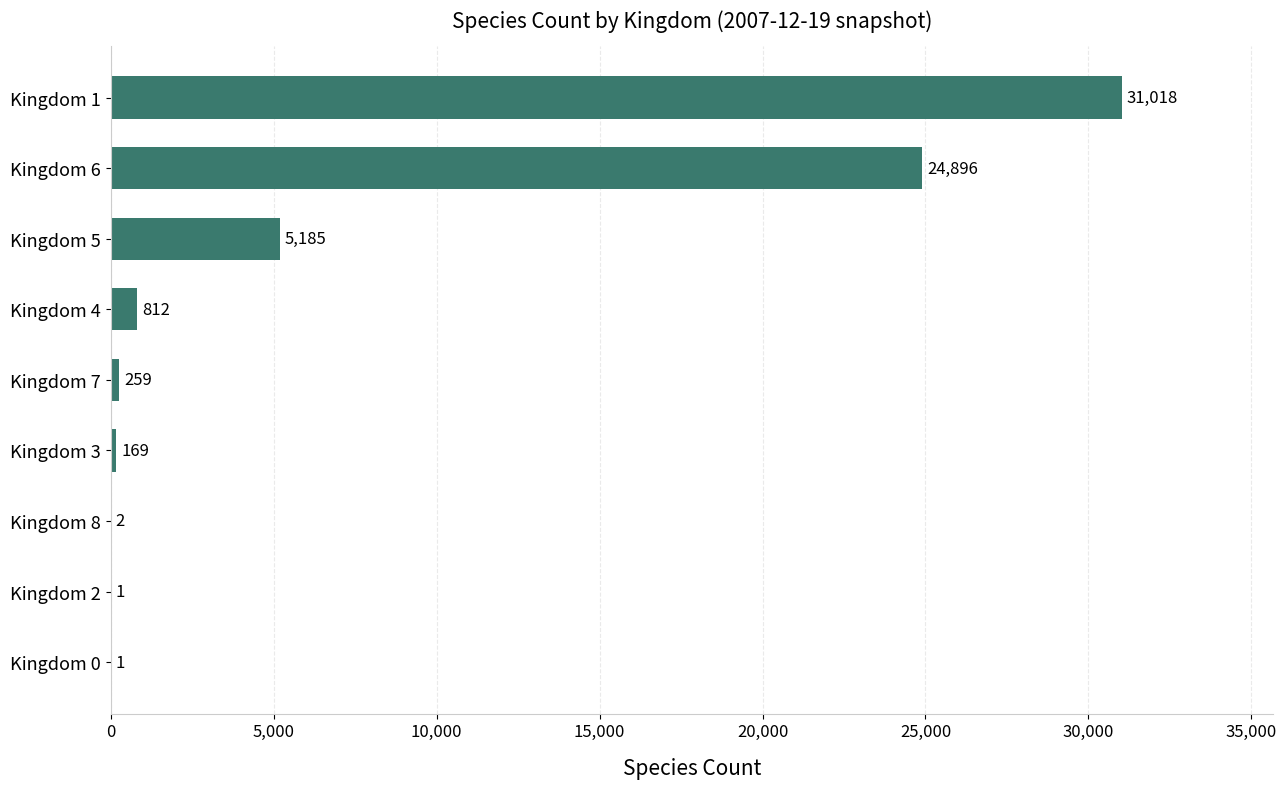

What is the change in value from Kingdom 7 to Kingdom 5?

+4926